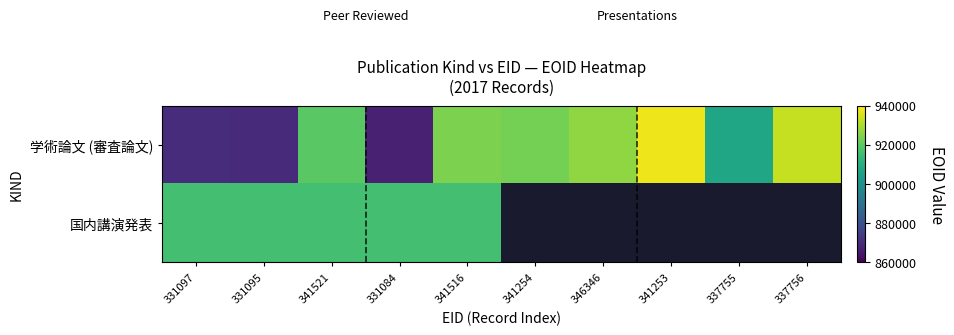

How many data points does each series have?

10